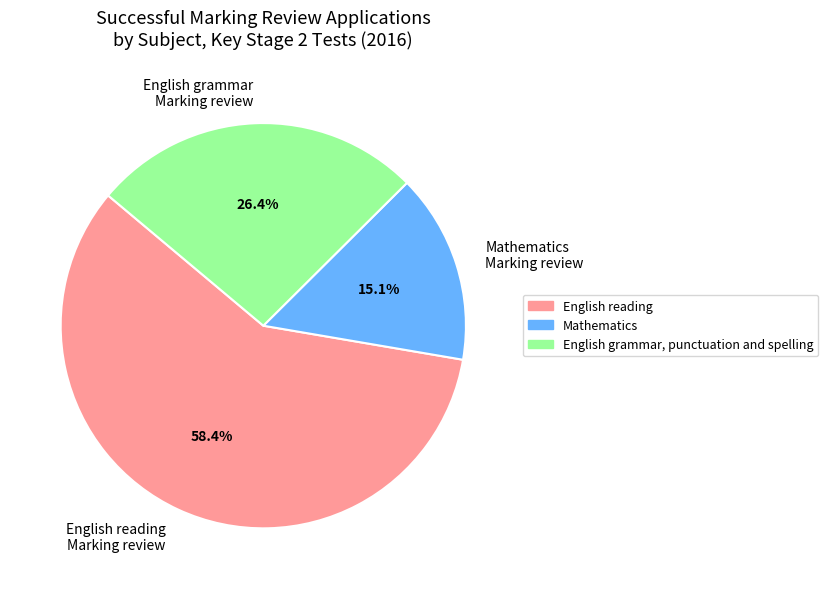

Does any single category account for the majority?

Yes